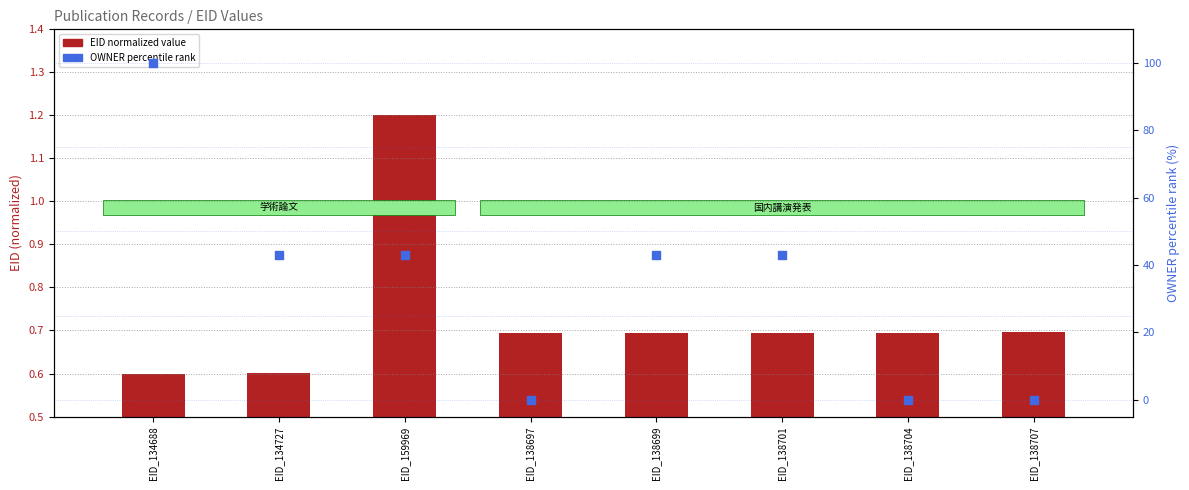

Which series has the largest Y range (max minus min)?

OWNER percentile rank